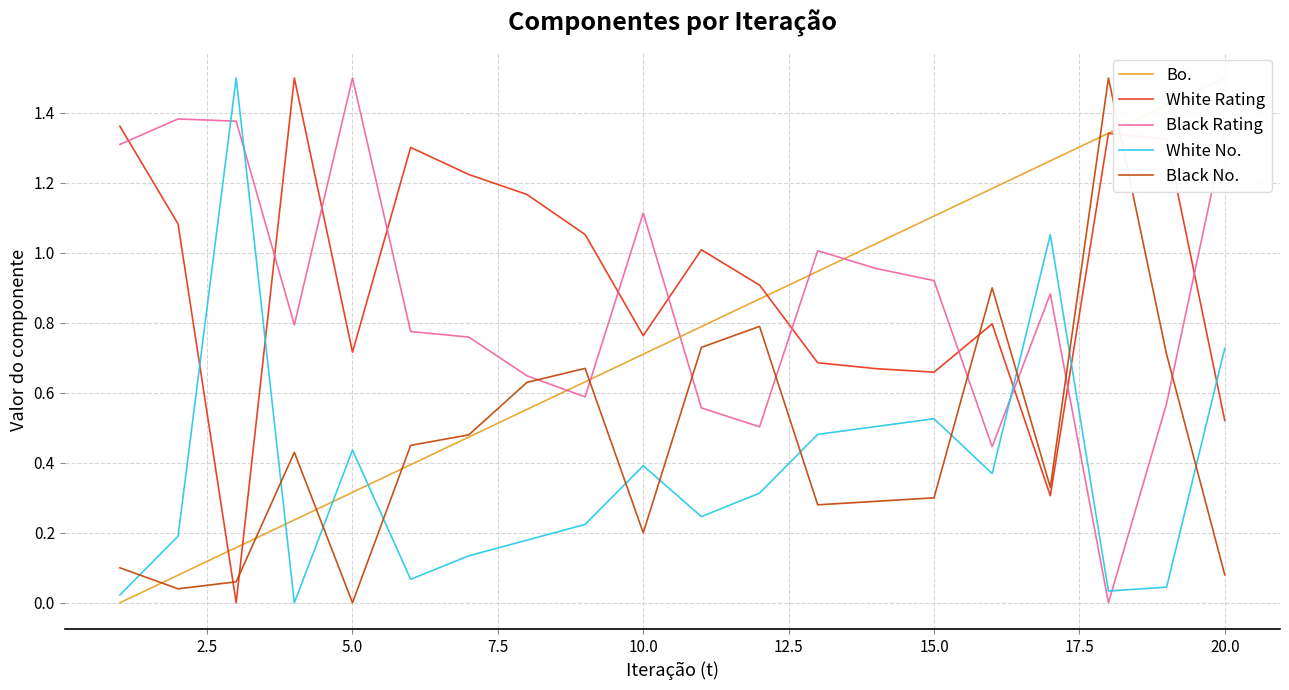

What is the highest value of the White No. series?

1.5